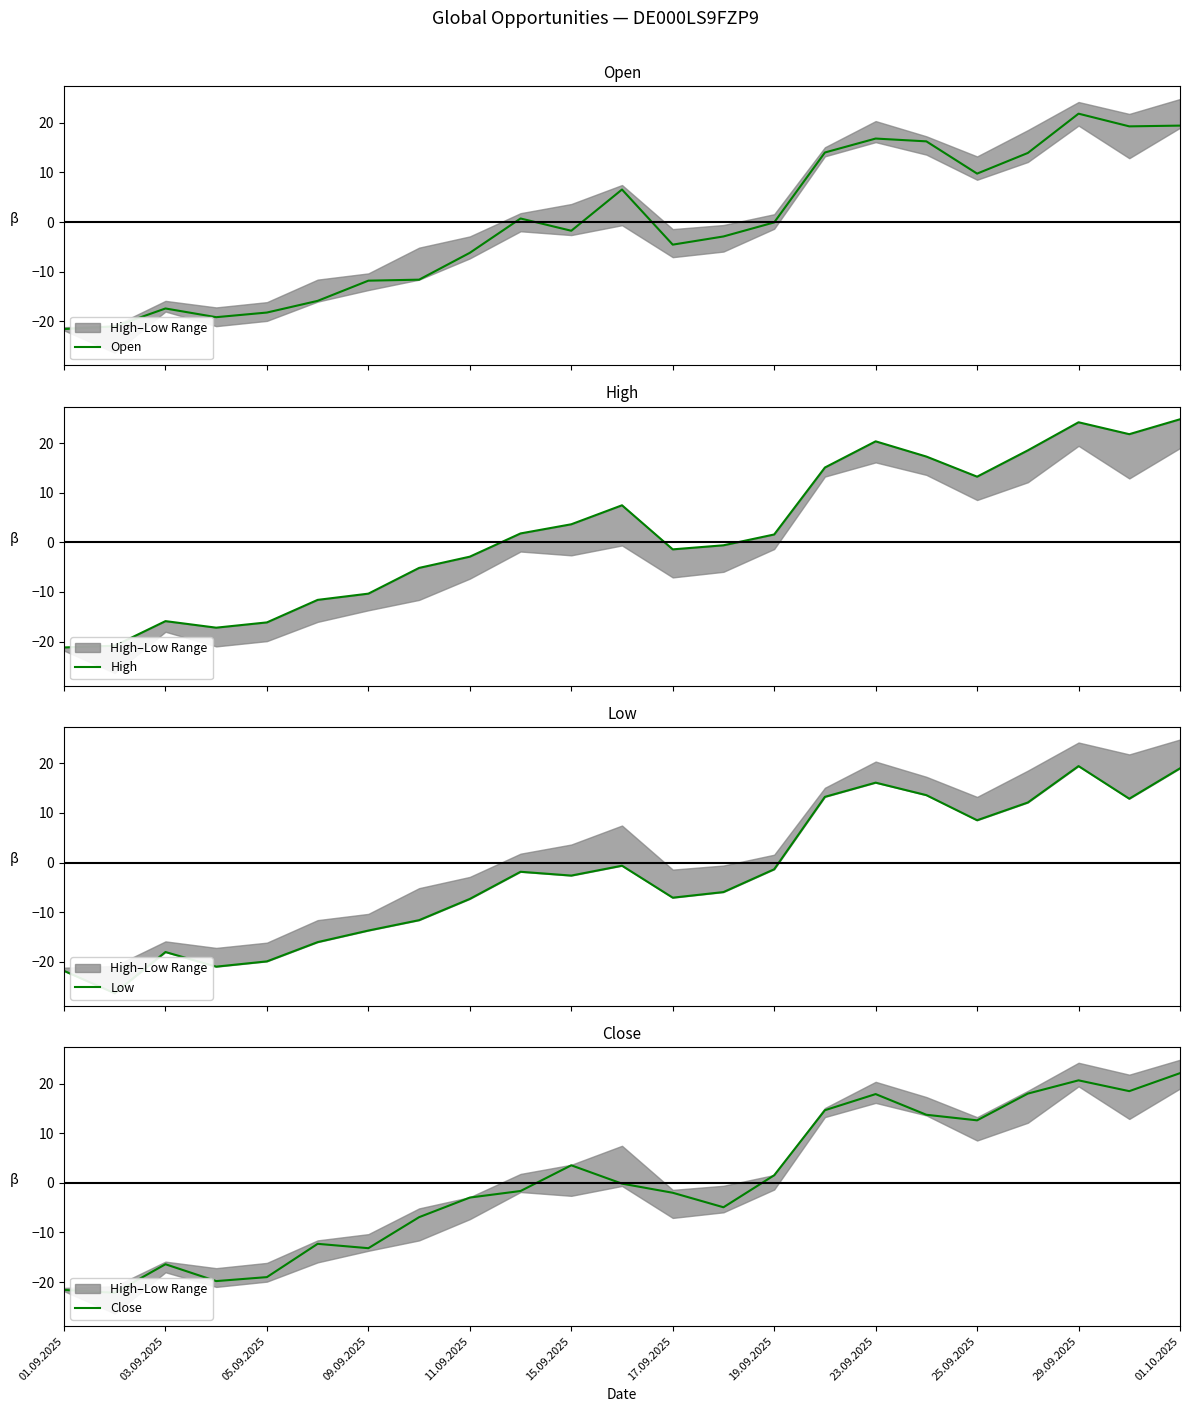

Reading left to right, what are all the values shown in this chart?

Open: -21.6	-21.0	-17.4	-19.2	-18.2	-15.9	-11.8	-11.6	-6.2	0.7	-1.8	6.6	-4.5	-2.9	-0.1	14.0	16.8	16.3	9.8	13.9	21.8	19.3	19.4
High: -21.2	-20.8	-15.9	-17.2	-16.1	-11.6	-10.3	-5.2	-2.9	1.8	3.6	7.5	-1.4	-0.6	1.6	15.1	20.4	17.3	13.2	18.5	24.2	21.8	24.8
Low: -21.8	-26.3	-18.0	-21.0	-19.9	-16.0	-13.7	-11.6	-7.3	-1.9	-2.6	-0.6	-7.1	-5.9	-1.4	13.2	16.1	13.6	8.5	12.1	19.4	12.9	19.0
Close: -21.6	-22.2	-16.4	-19.8	-19.0	-12.3	-13.2	-6.9	-3.0	-1.6	3.5	-0.2	-2.0	-4.9	1.5	14.6	17.9	13.7	12.6	18.0	20.7	18.5	22.1